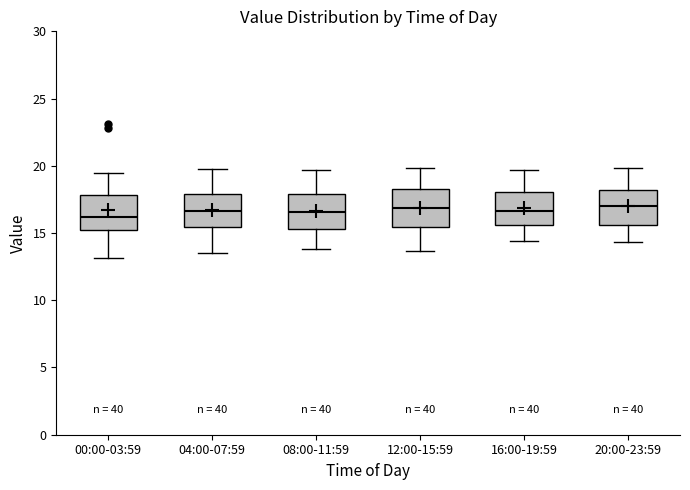

Reading left to right, read every box against the y-axis: the position of its median line, the range the box covers, and the ends of its whiskers. The values are not printed on the chart, so give them approximately, as read against the axis.

00:00-03:59: median 16.0, box 15.0 to 18.0, whiskers 13.0 to 19.5
04:00-07:59: median 16.5, box 15.5 to 18.0, whiskers 13.5 to 20.0
08:00-11:59: median 16.5, box 15.5 to 18.0, whiskers 14.0 to 19.5
12:00-15:59: median 17.0, box 15.5 to 18.5, whiskers 13.5 to 20.0
16:00-19:59: median 16.5, box 15.5 to 18.0, whiskers 14.5 to 19.5
20:00-23:59: median 17.0, box 15.5 to 18.0, whiskers 14.5 to 20.0